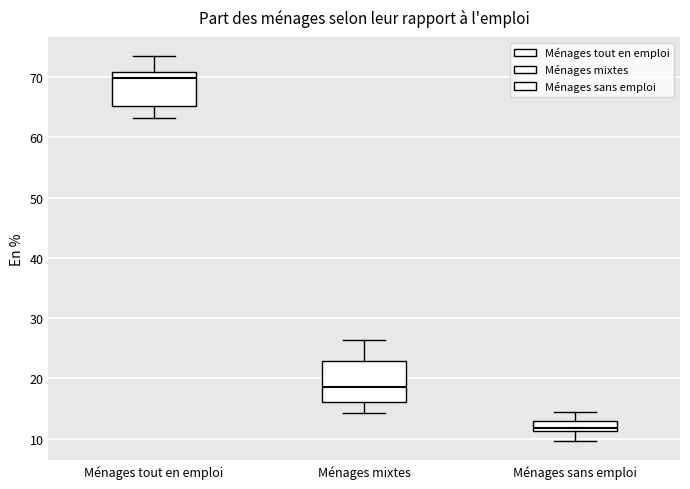

Reading left to right, read every box against the y-axis: the position of its median line, the range the box covers, and the ends of its whiskers. The values are not printed on the chart, so give them approximately, as read against the axis.

Ménages tout en emploi: median 70, box 65 to 71, whiskers 63 to 74
Ménages mixtes: median 19, box 16 to 23, whiskers 14 to 26
Ménages sans emploi: median 12, box 11 to 13, whiskers 10 to 14